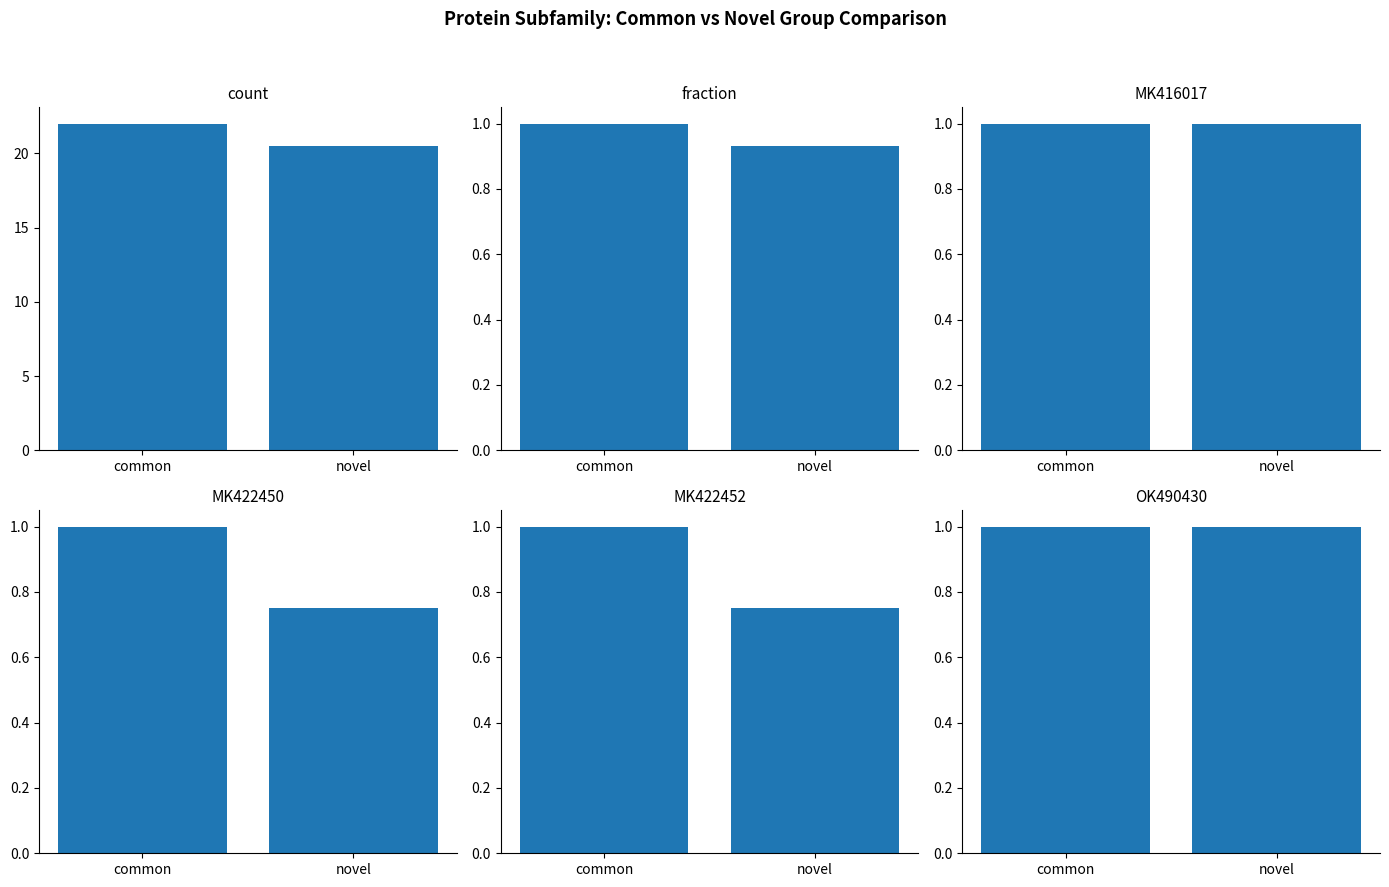

At which category is the sum across all series the highest?

common